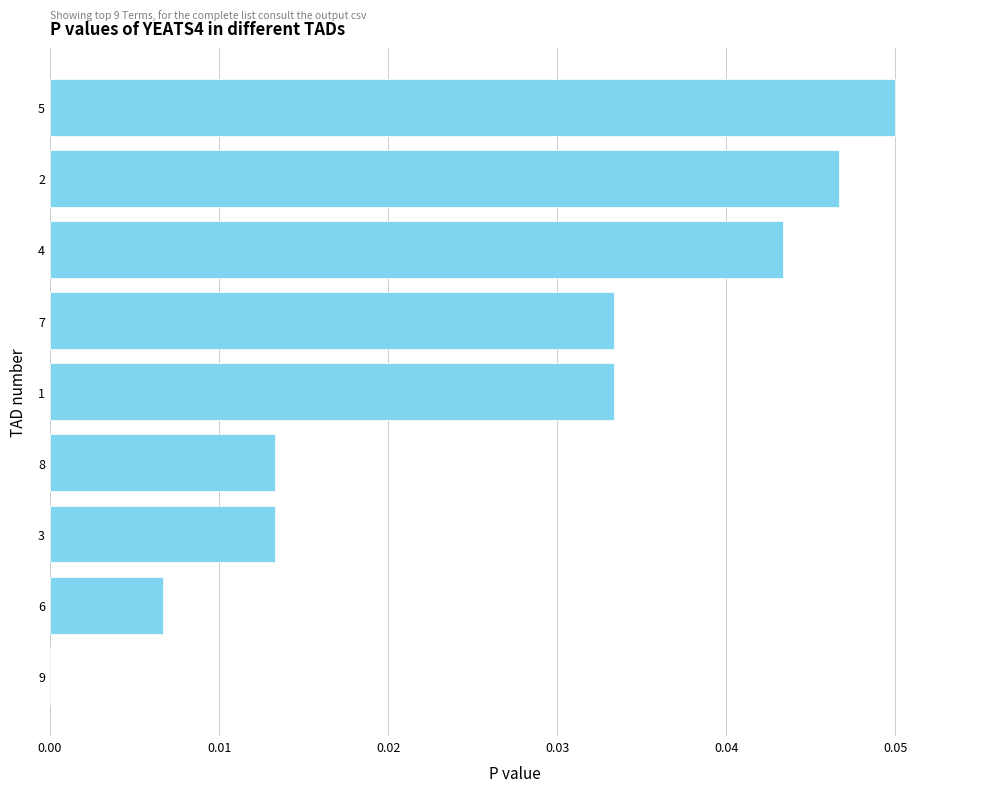

True or false: the data shows 0.0 at 7.

True